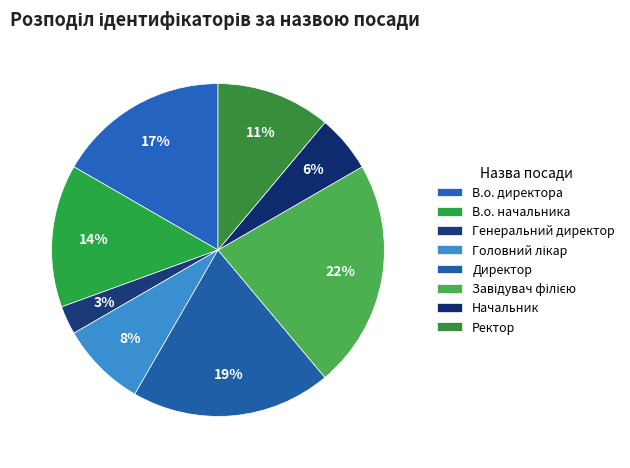

The Директор slice represents 5% of the pie. True or false?

False